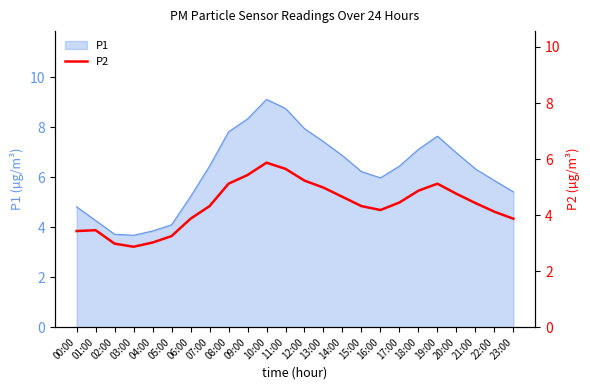

Which has a higher value, 18:00 or 23:00?

18:00